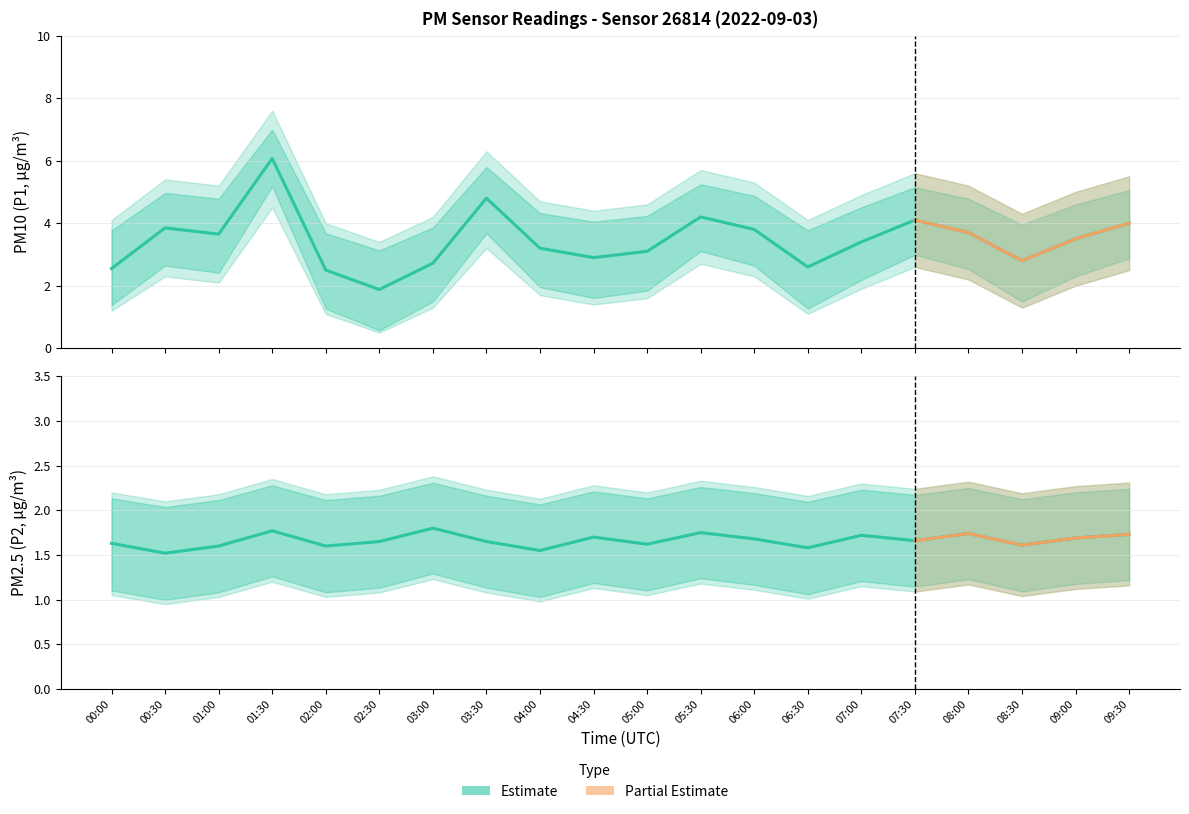

What is the difference between the P1_lower values at 02:00 and 08:30?

0.2